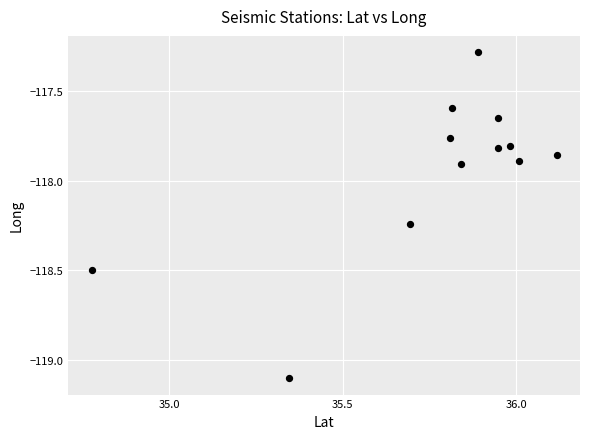

What is the range of X values (max minus min)?

1.3